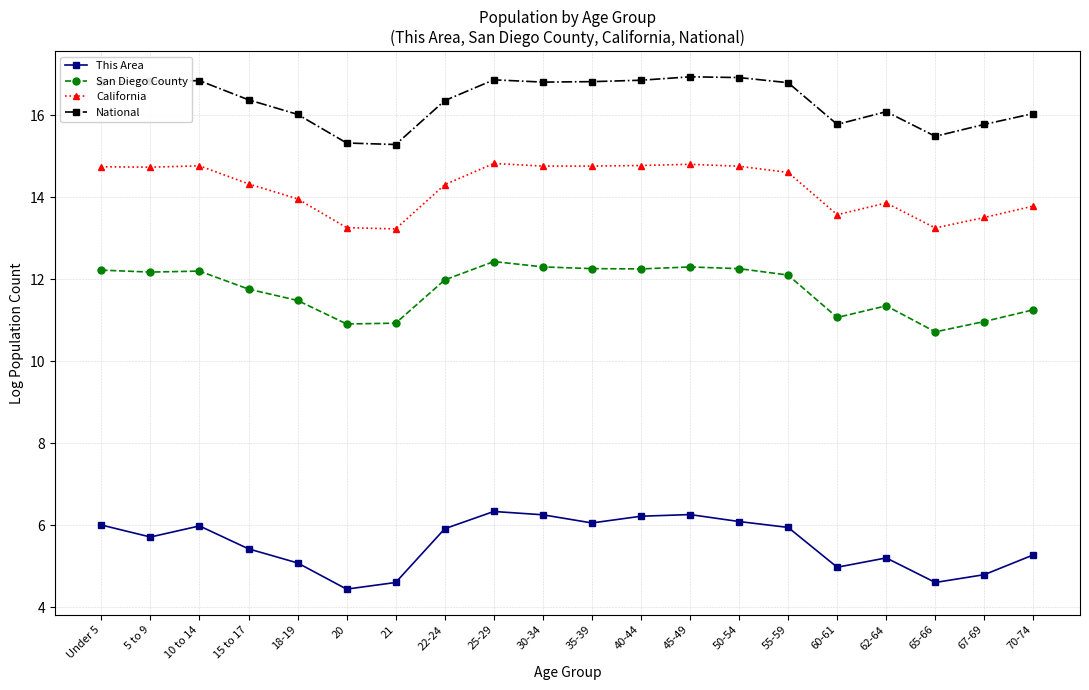

What is the difference between the highest and lowest values at Under 5?

10.8